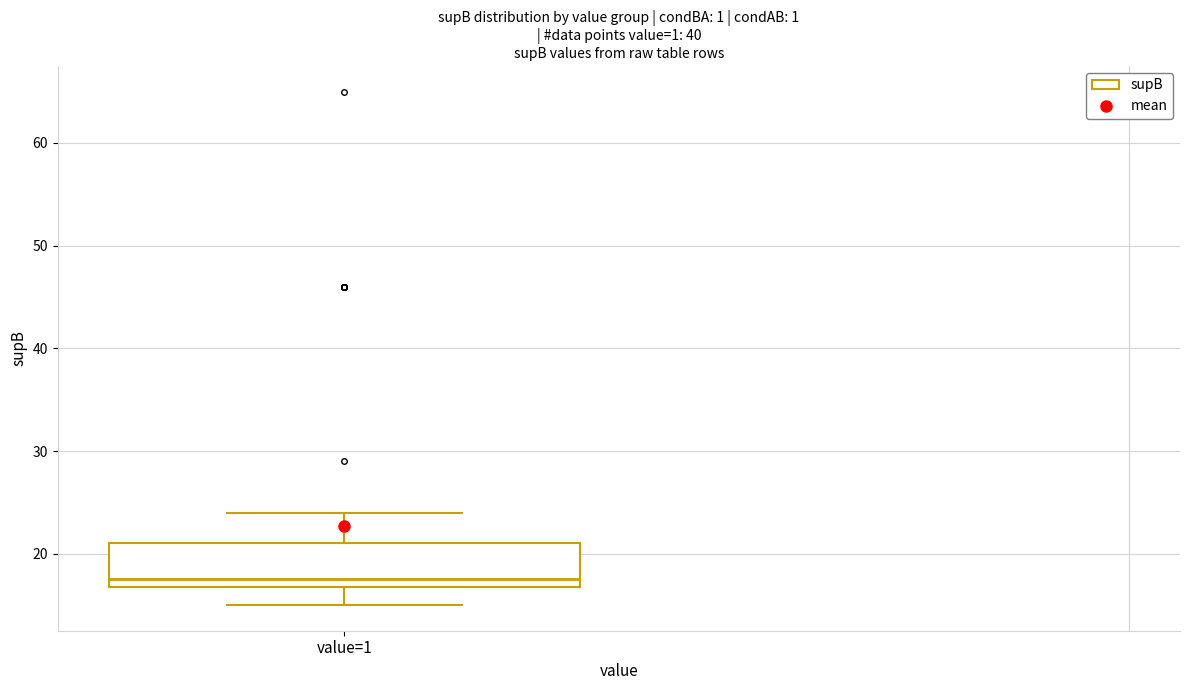

Read this box plot against the y-axis: the position of the median line, the range covered by the box, and the ends of both whiskers. The values are not printed on the chart, so give them approximately, as read against the axis.

median 18, box 17 to 21, whiskers 15 to 24